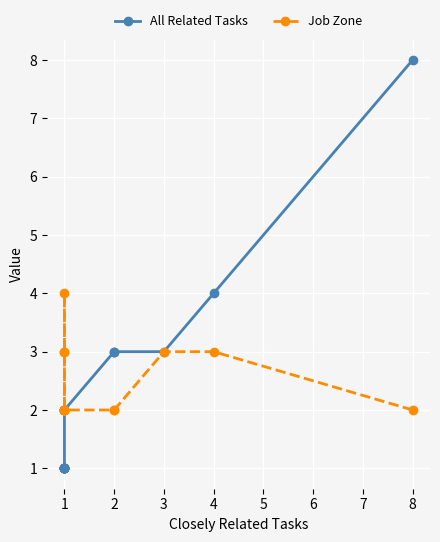

Between 7 and 13, which series saw the biggest shift?

Job Zone